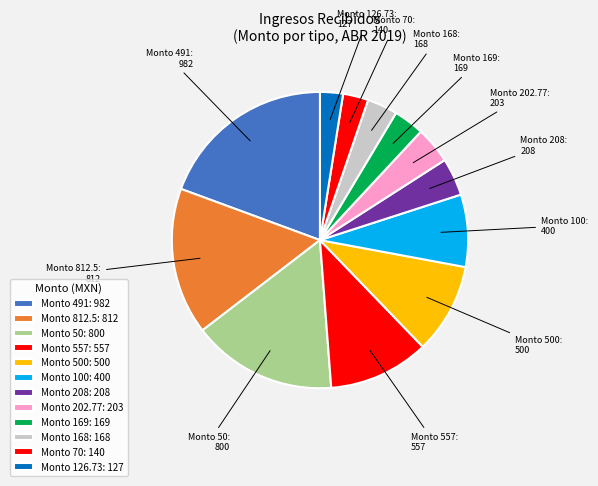

Which has a higher value, Monto 202.77 or Monto 70?

Monto 202.77